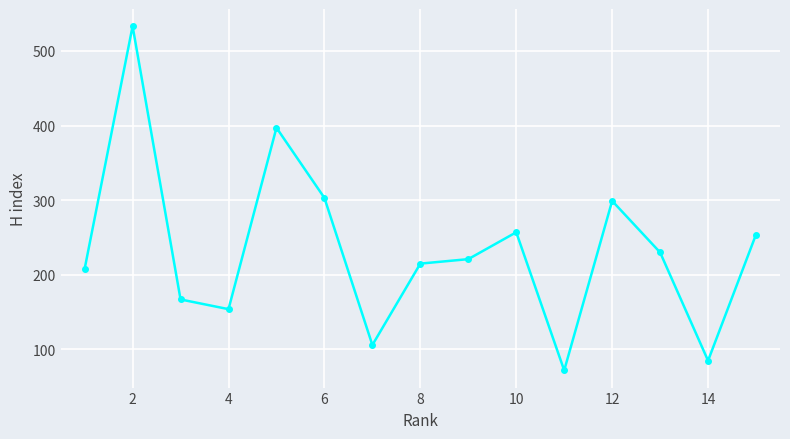

True or false: the data has more than 0 interior local peaks.

True